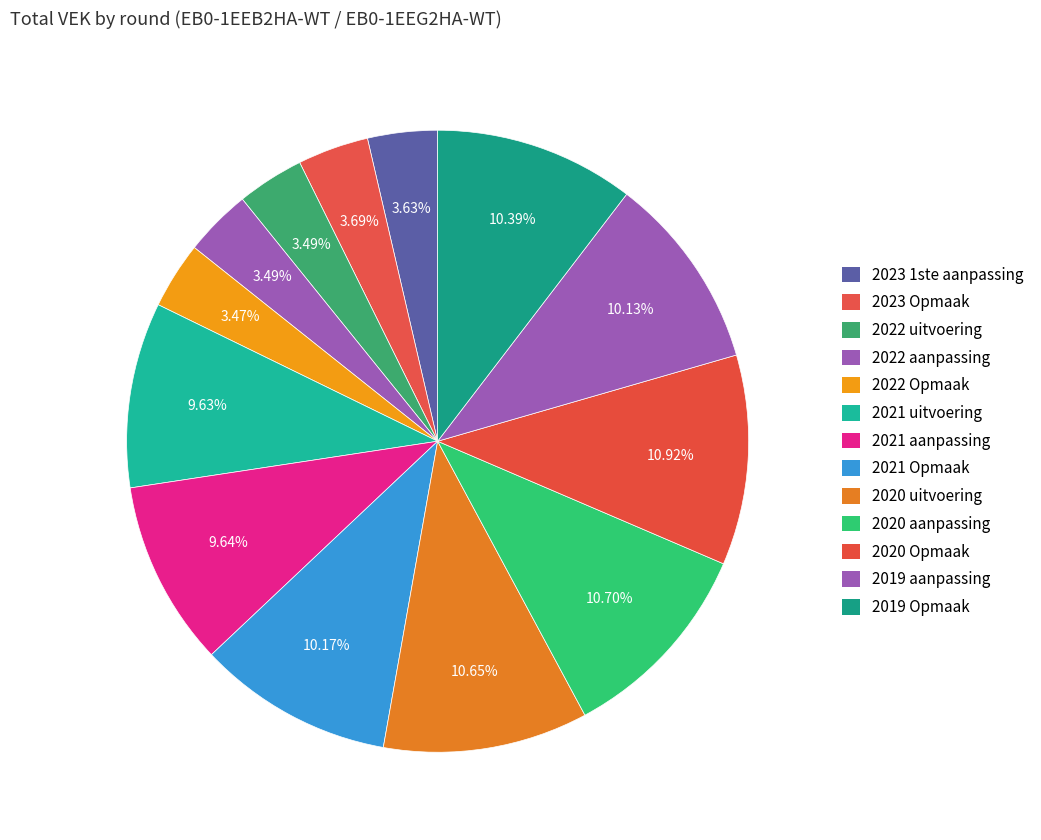

To the nearest percent, what is the difference between the largest and smallest slice percentages?

7%